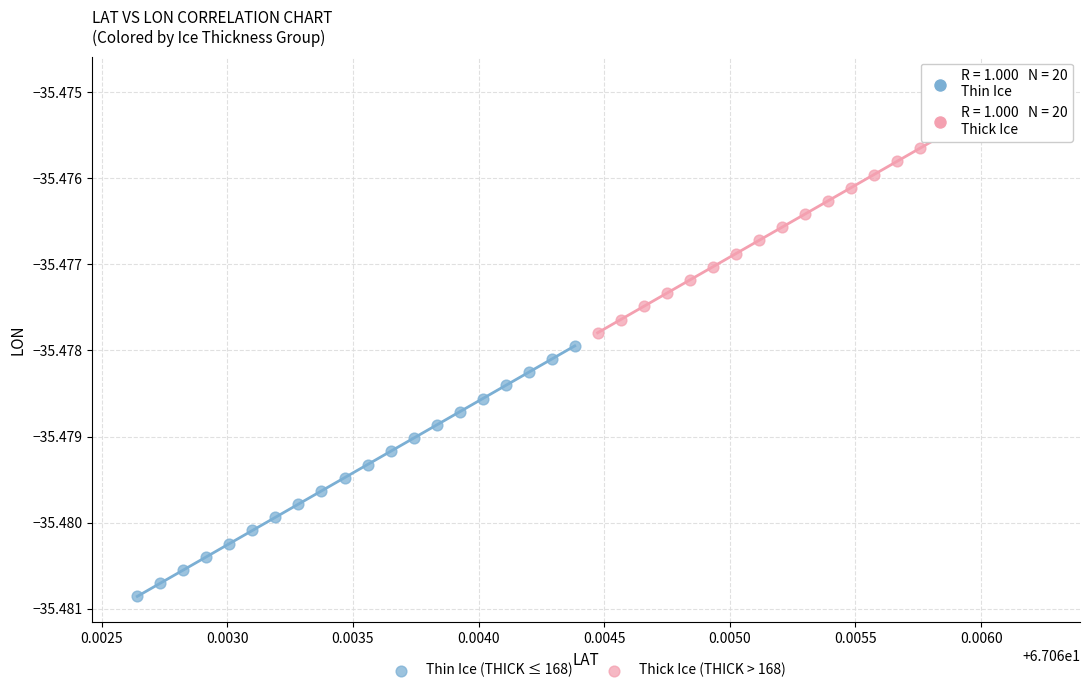

Which series reaches the maximum Y coordinate?

Thick Ice (THICK > 168)